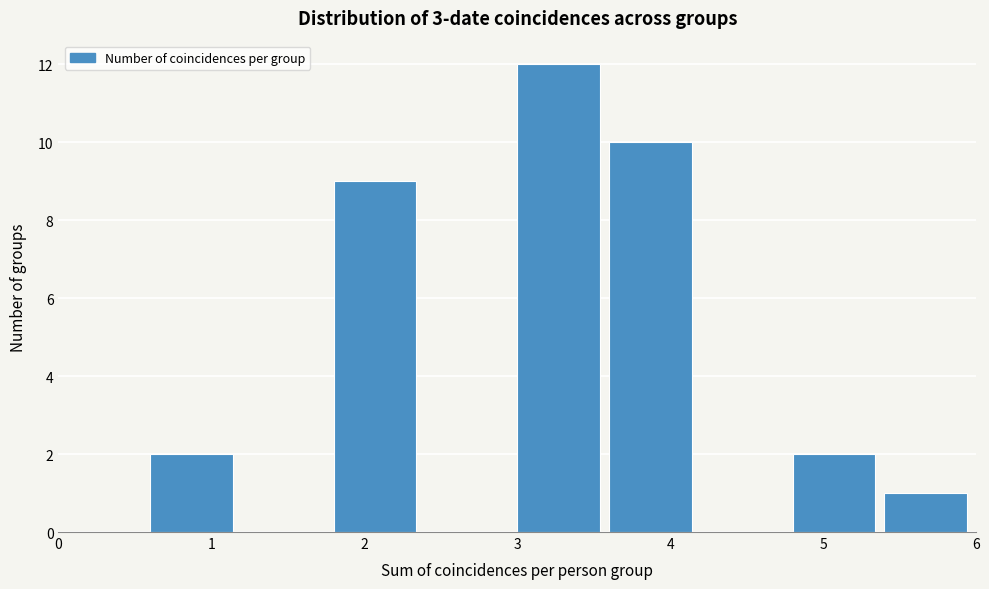

Reading left to right, transcribe this chart: for each bar, give the range it covers on the x-axis and its height. The values are not printed on the chart, so give them approximately, as read against the axis.

0.0 to 0.6: 0
0.6 to 1.2: 2
1.2 to 1.8: 0
1.8 to 2.4: 9
2.4 to 3.0: 0
3.0 to 3.6: 12
3.6 to 4.2: 10
4.2 to 4.8: 0
4.8 to 5.4: 2
5.4 to 6.0: 1